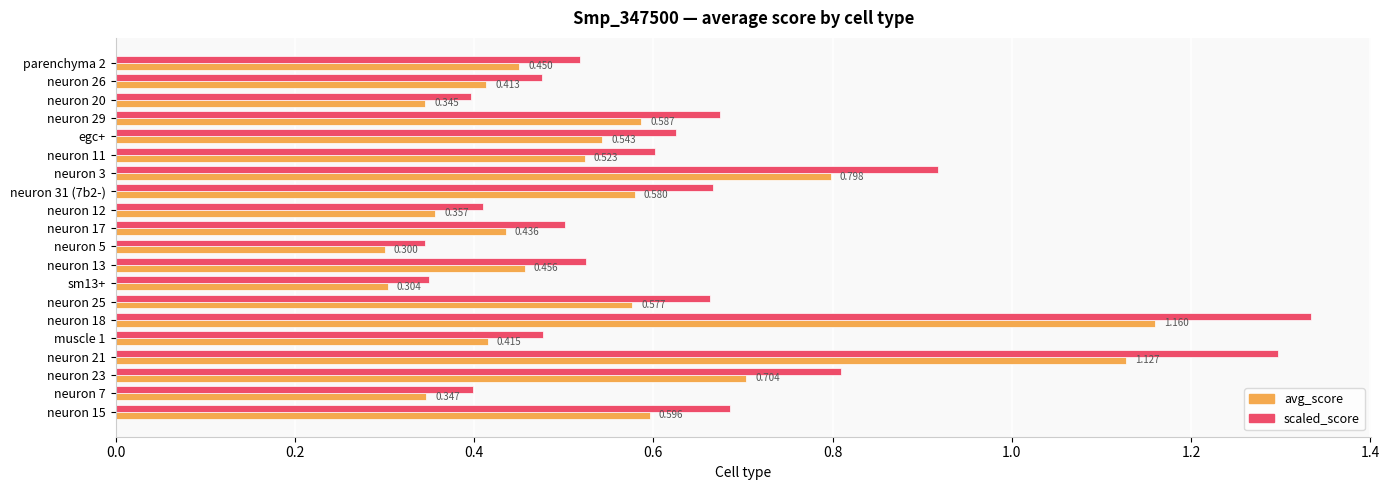

List the series in order of their peak value, lowest first.

avg_score, scaled_score